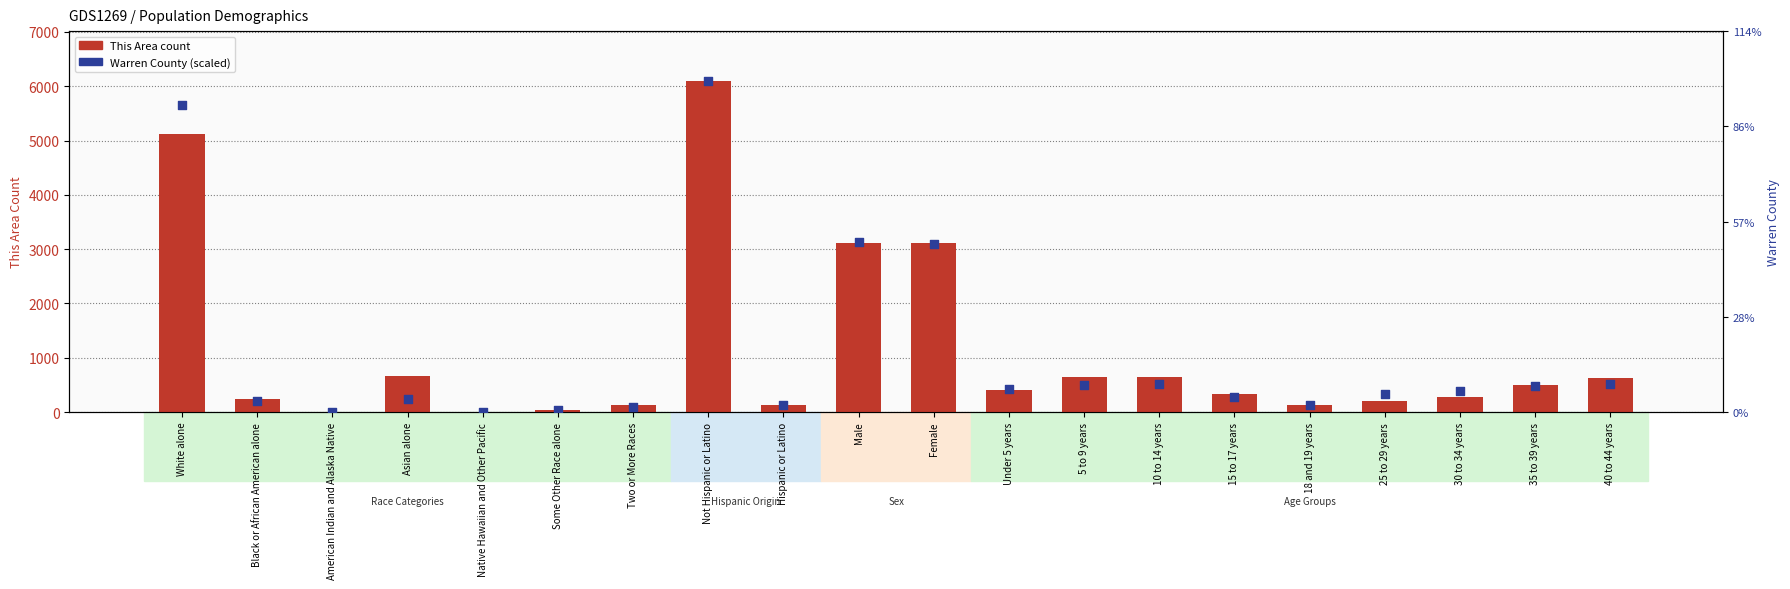

What are all the series names shown in the legend?

This Area count, Warren County